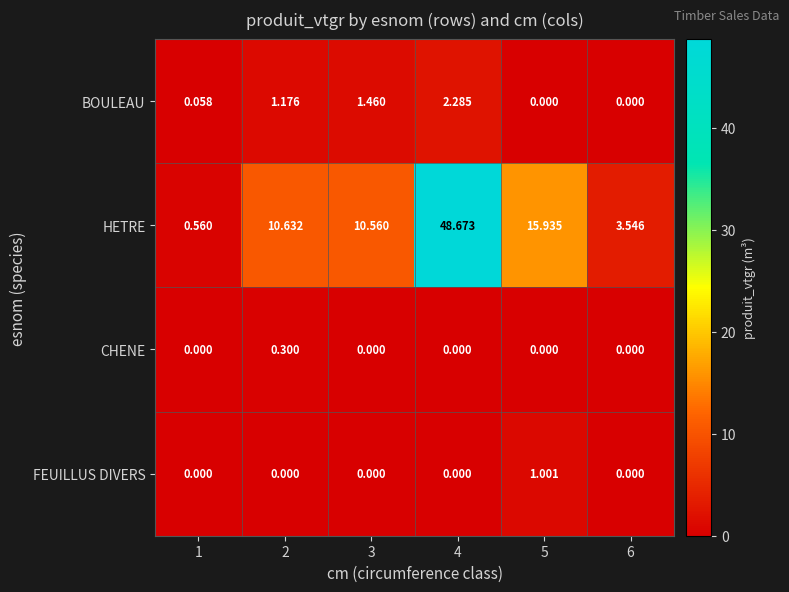

What is the greatest value displayed?

48.7